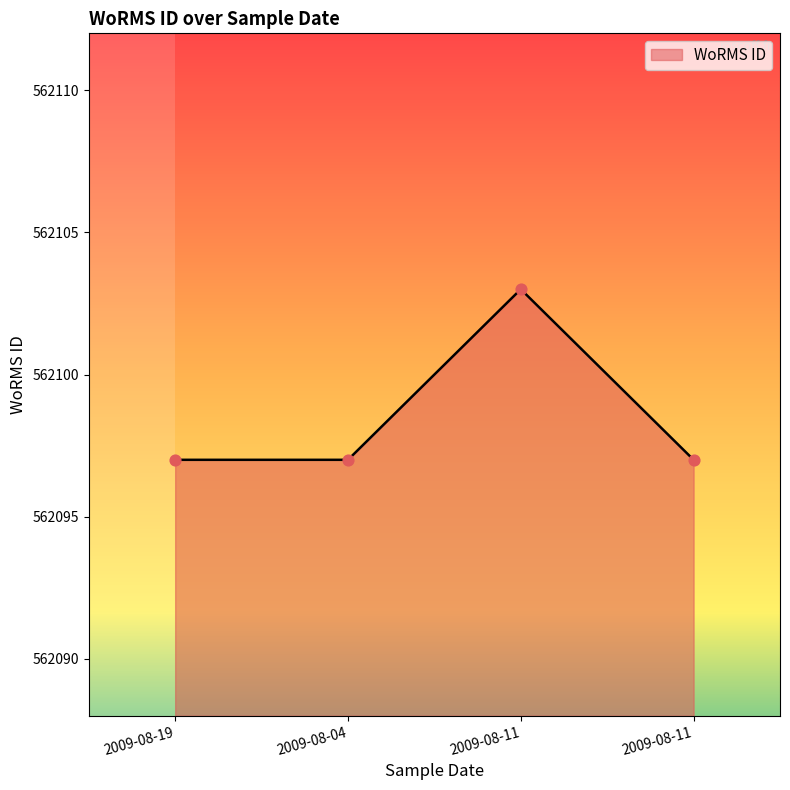

What is the ratio of the value at 2009-08-19 to the value at 2009-08-11?

1.0